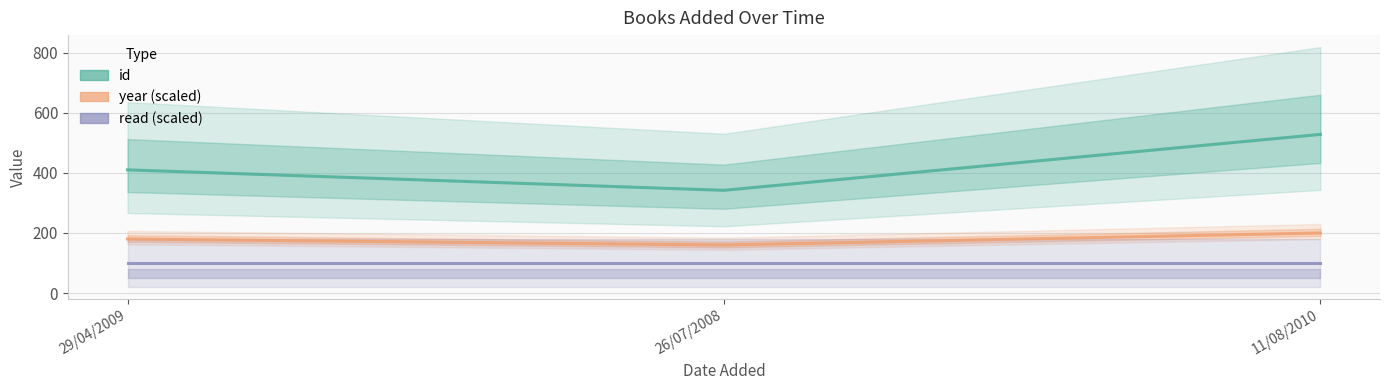

Reading left to right, extract all data points from this chart.

id: 410	342	528
year (scaled): 180	160	200
read (scaled): 100	100	100